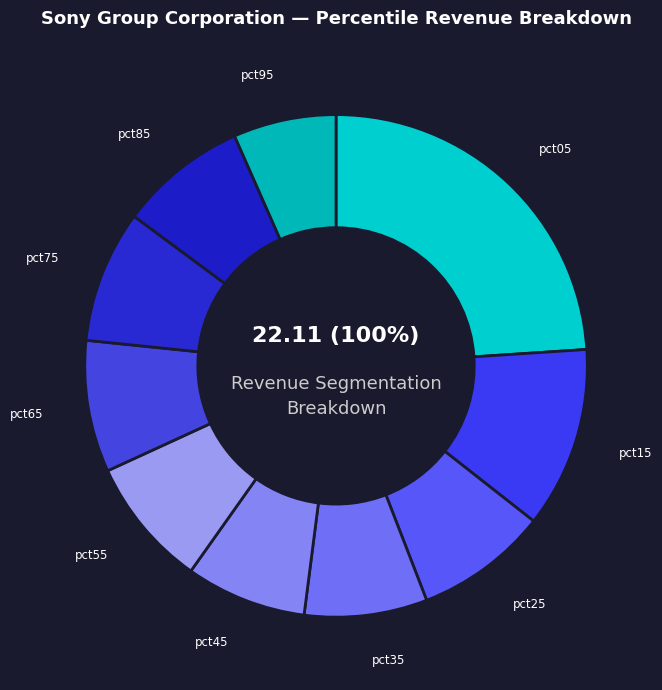

What percentage is the pct35 slice, to the nearest percent?

8%